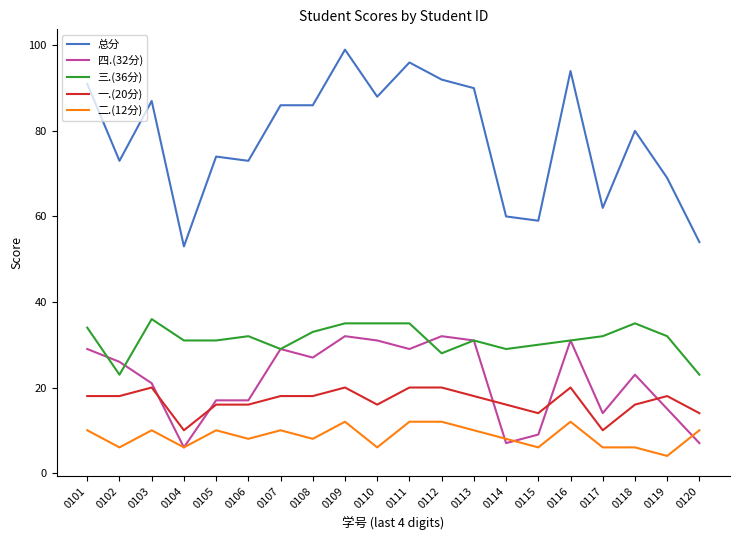

What is the greatest value displayed?

99